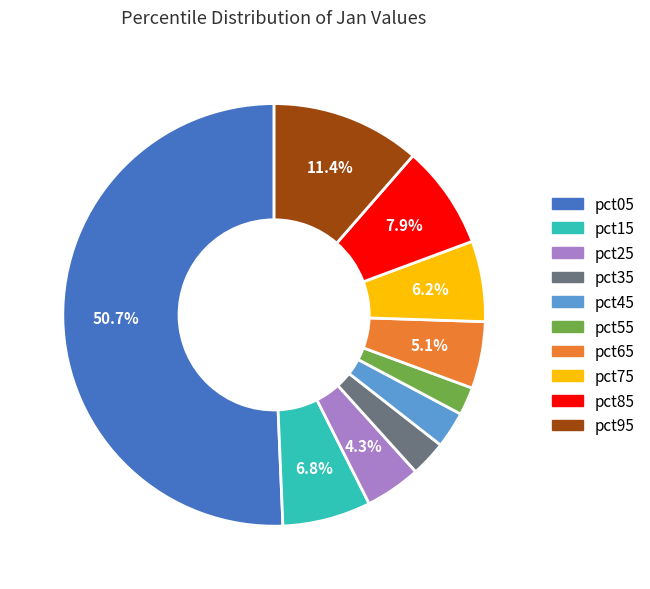

Is the sum of pct25 and pct75 greater than half?

No